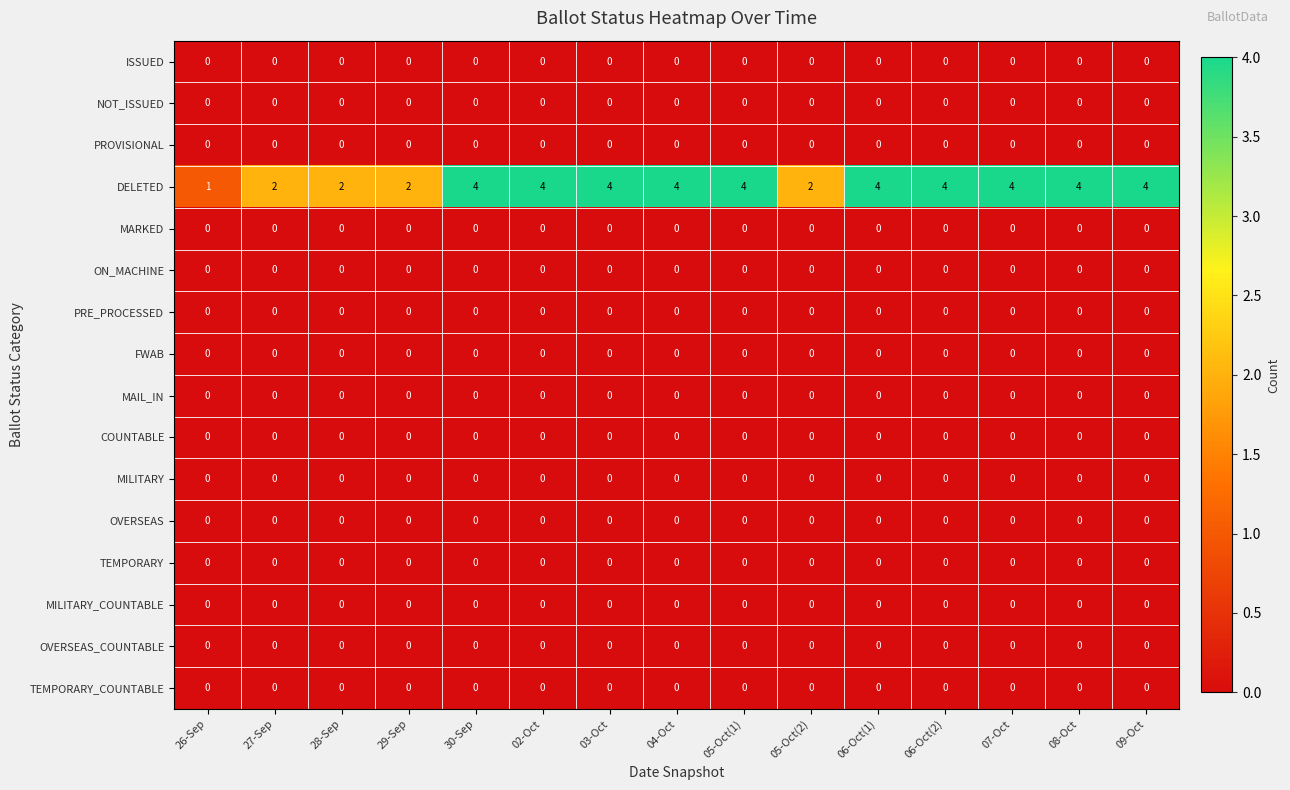

Which series has the largest total across all categories?

DELETED